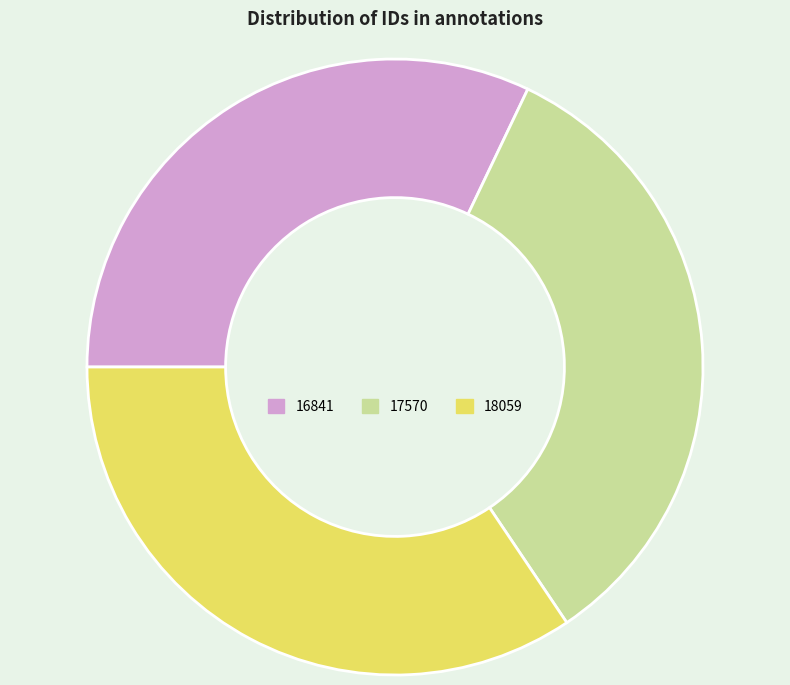

How many segments does this pie chart have?

3